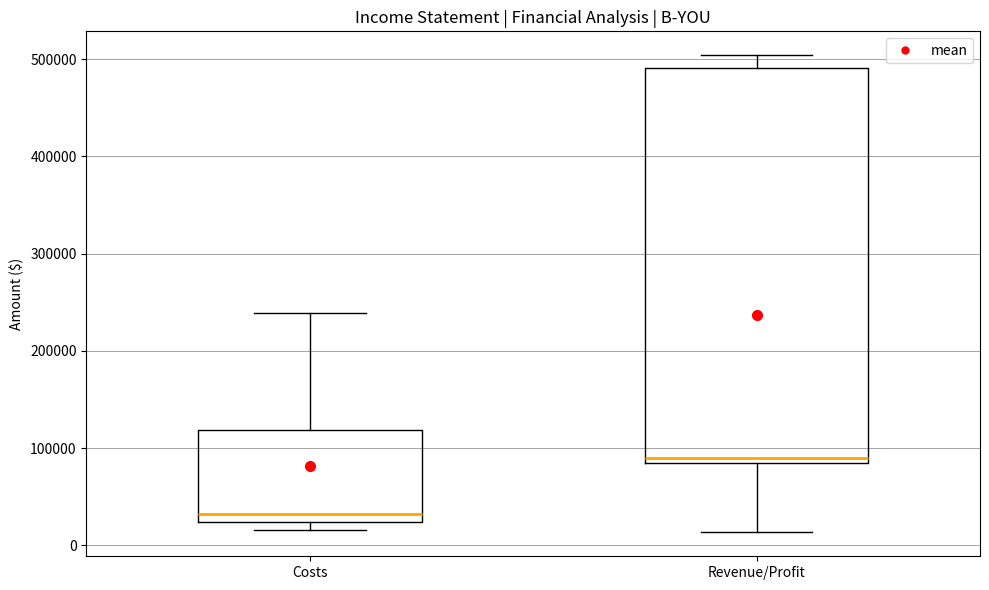

Comparing the boxes themselves (not the whiskers), which one is the tallest?

Revenue/Profit